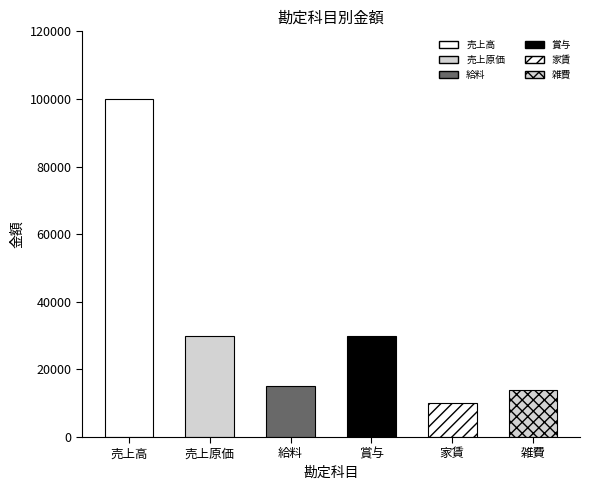

What position from the right is 雑費?

1